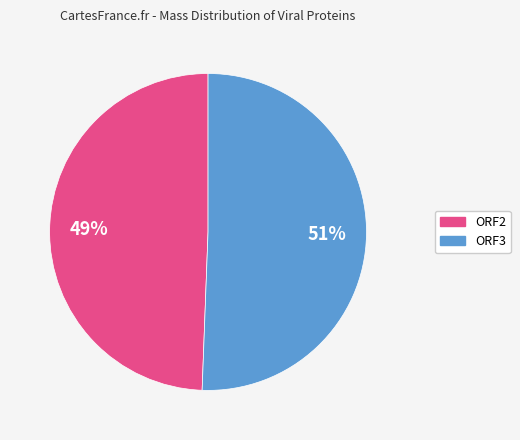

Which has a higher value, ORF3 or ORF2?

ORF3